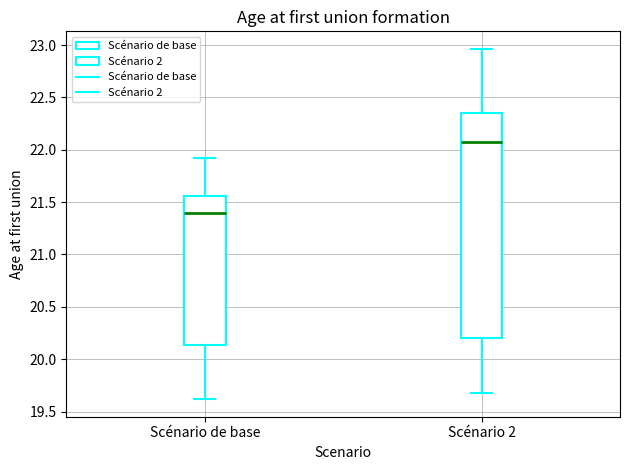

Reading left to right, read every box against the y-axis: the position of its median line, the range the box covers, and the ends of its whiskers. The values are not printed on the chart, so give them approximately, as read against the axis.

Scénario de base: median 21.40, box 20.15 to 21.55, whiskers 19.60 to 21.95
Scénario 2: median 22.05, box 20.20 to 22.35, whiskers 19.65 to 22.95